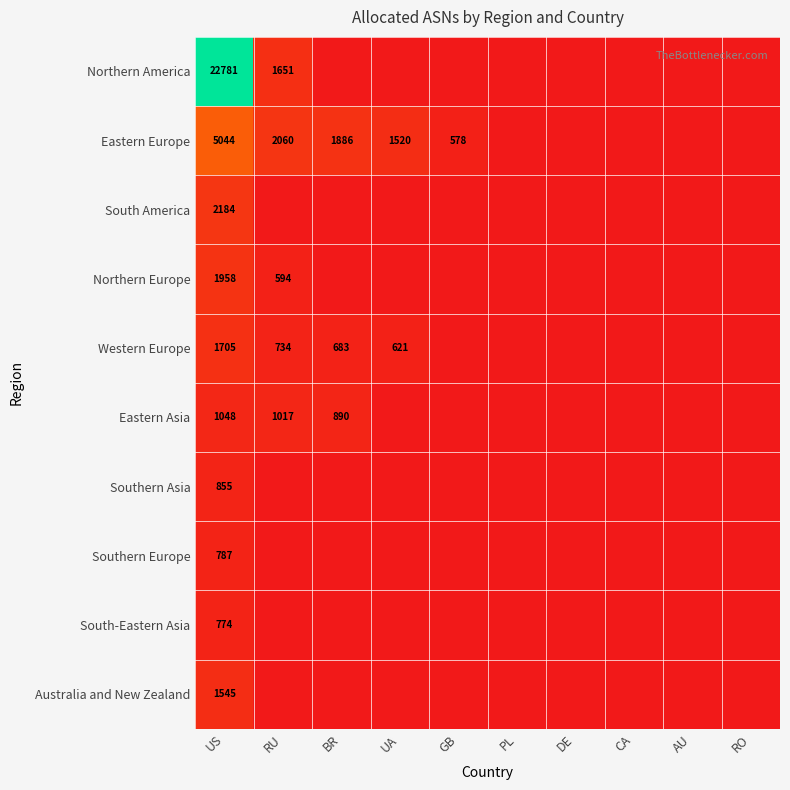

Is it true that Northern Europe equals 998 at RU?

False